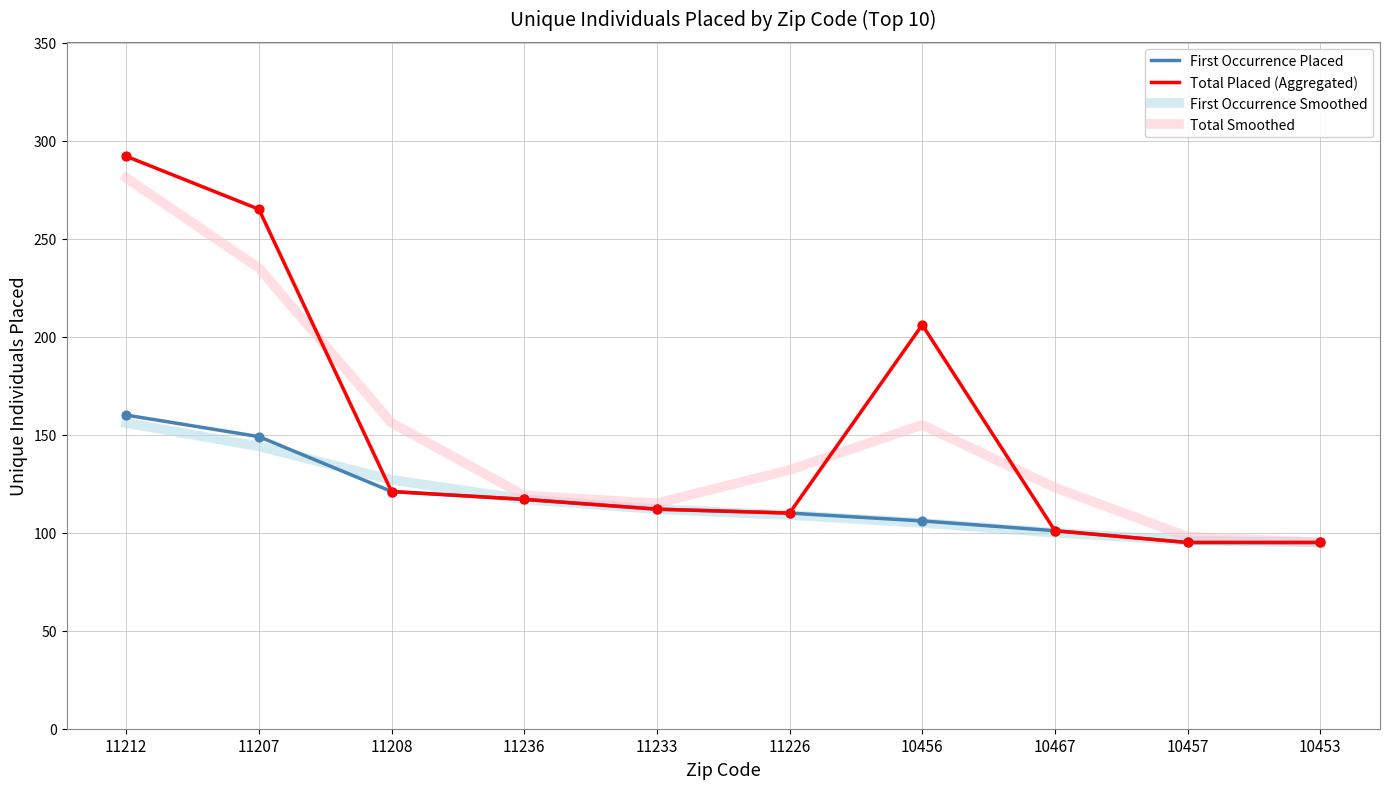

What is the total value across all series at 10457?

384